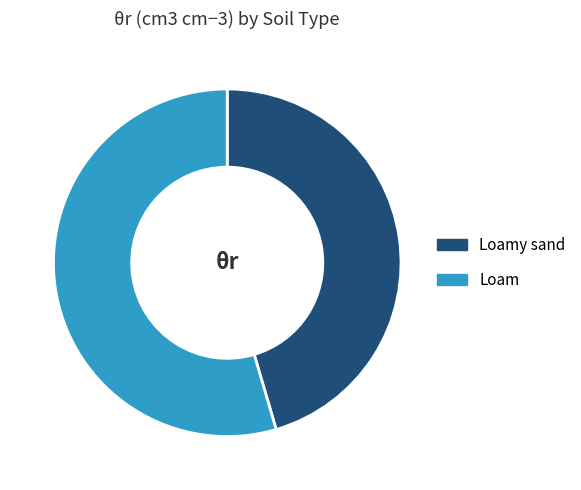

The Loam slice represents 55% of the pie. True or false?

True